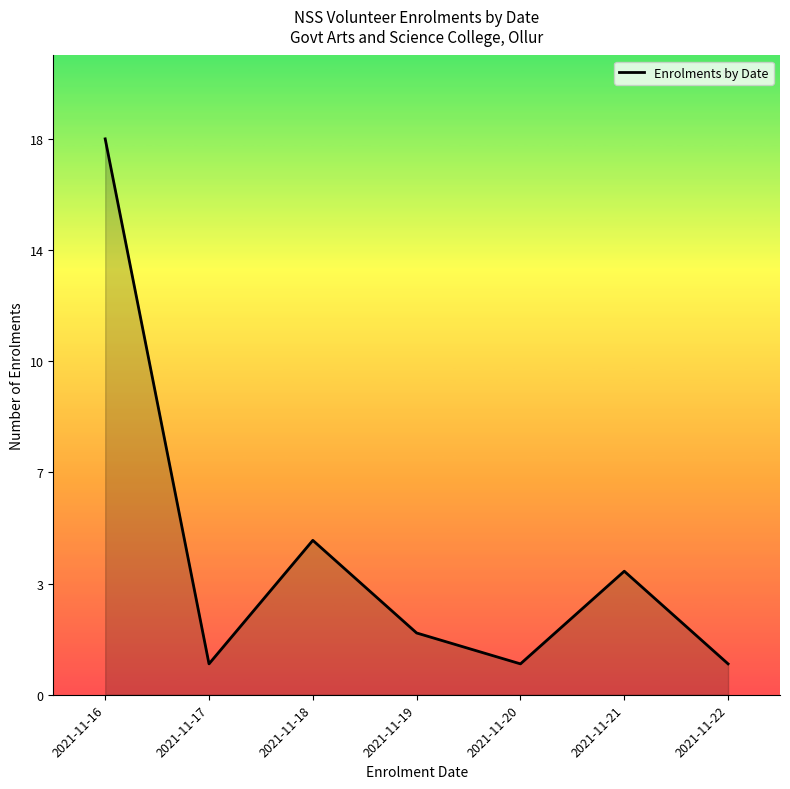

Rank the categories by value from highest to lowest.

2021-11-16, 2021-11-18, 2021-11-21, 2021-11-19, 2021-11-17, 2021-11-20, 2021-11-22